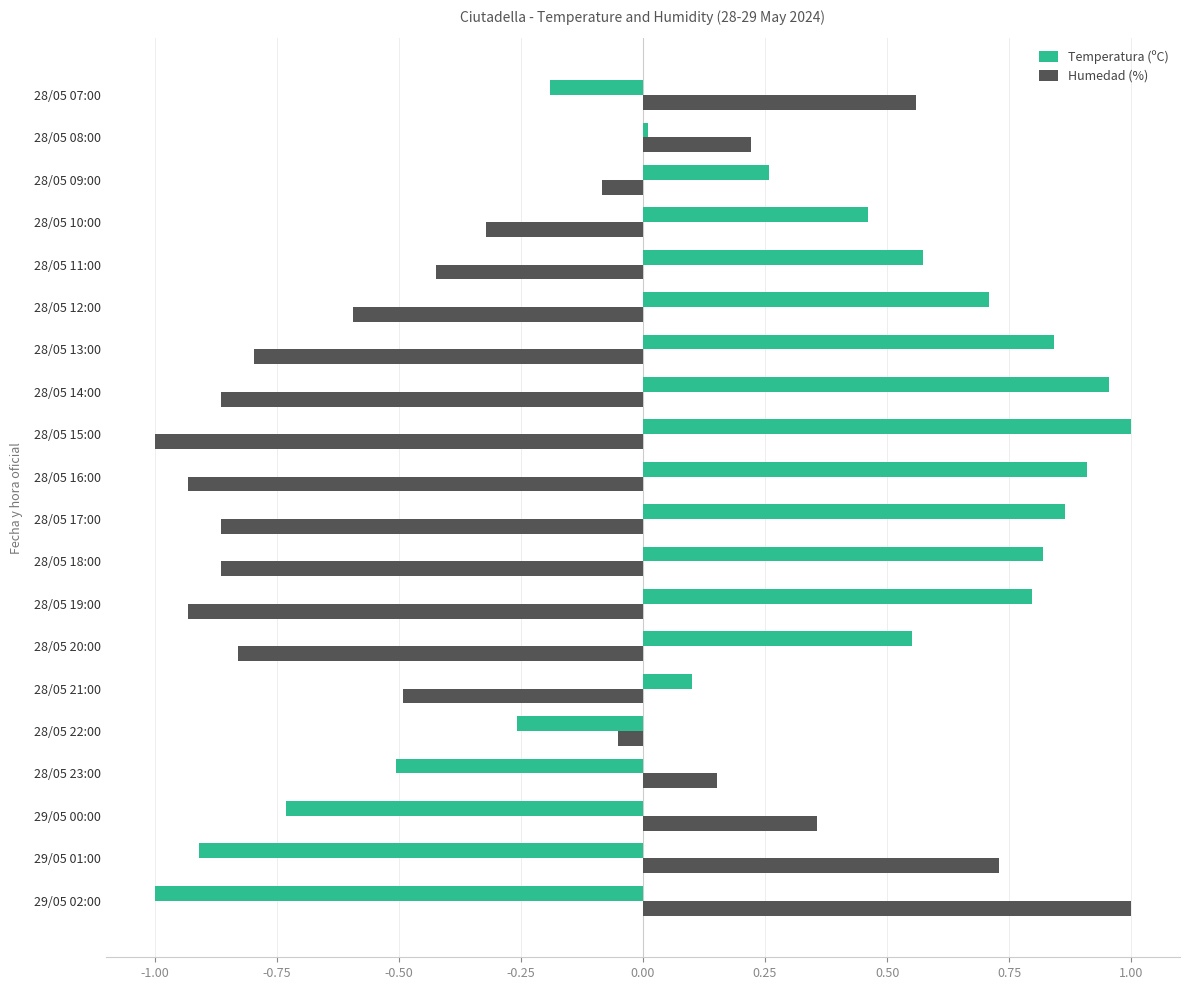

What is the sum of all Humedad (%) values?

-6.0